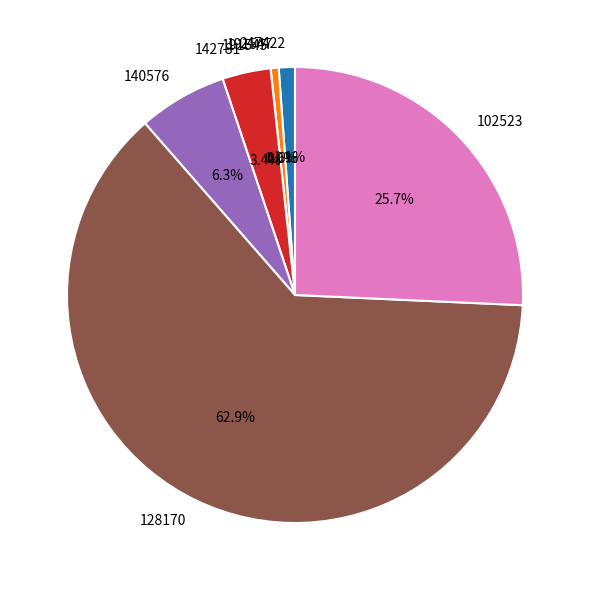

What portion of the pie excludes 142781?

96.6%